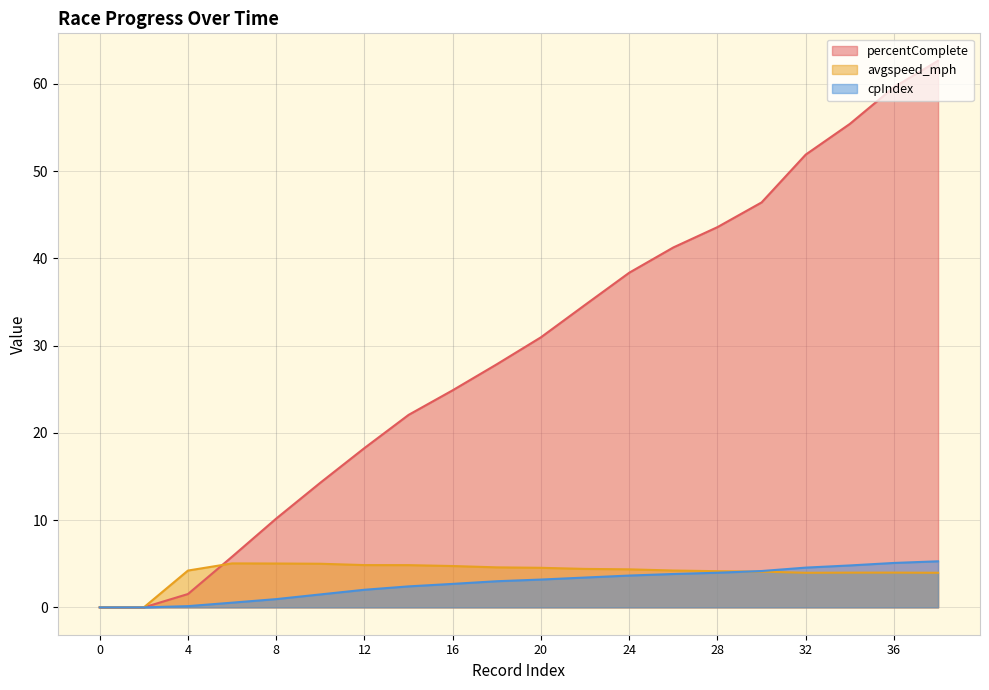

True or false: cpIndex and percentComplete cross at least once.

False